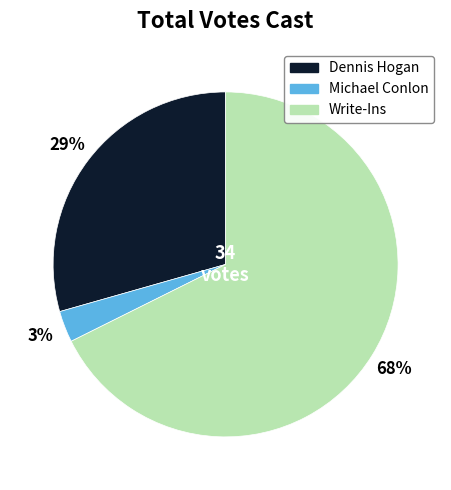

Is the sum of Write-Ins and Dennis Hogan greater than half?

Yes